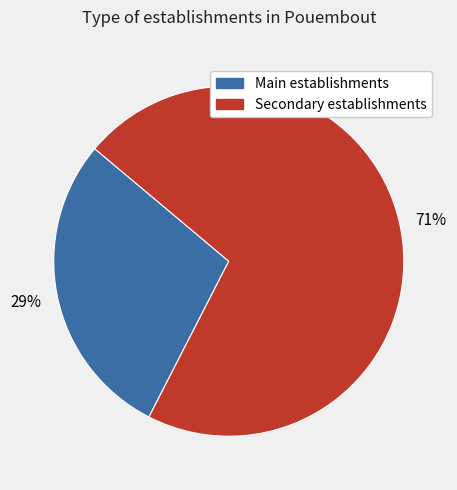

To the nearest percent, what is the average slice percentage?

50%